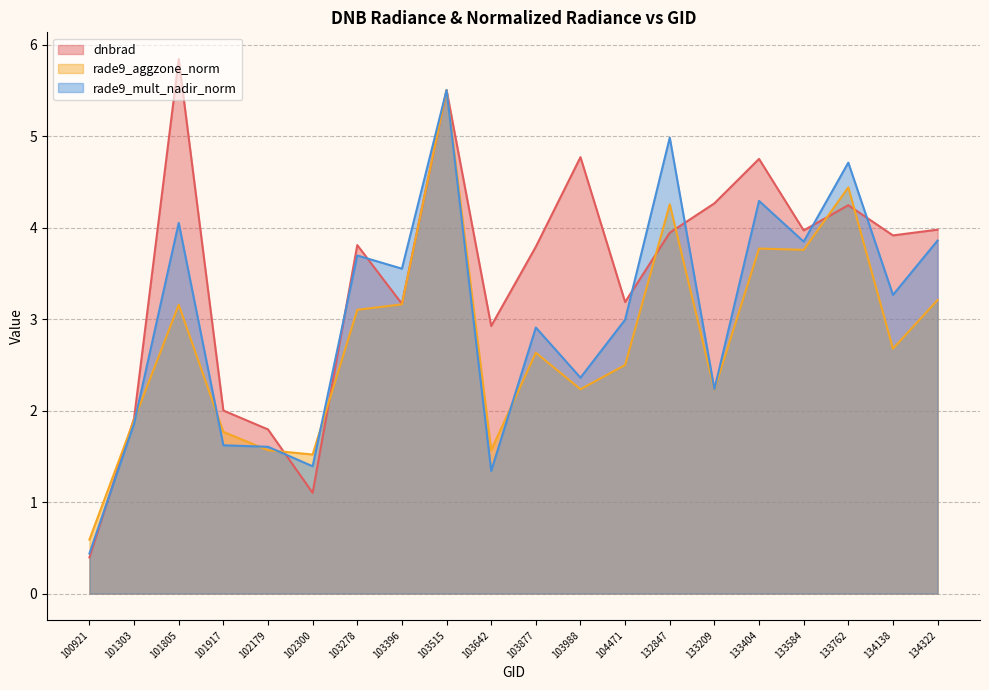

List the series in order of their peak value, highest first.

dnbrad, rade9_aggzone_norm, rade9_mult_nadir_norm